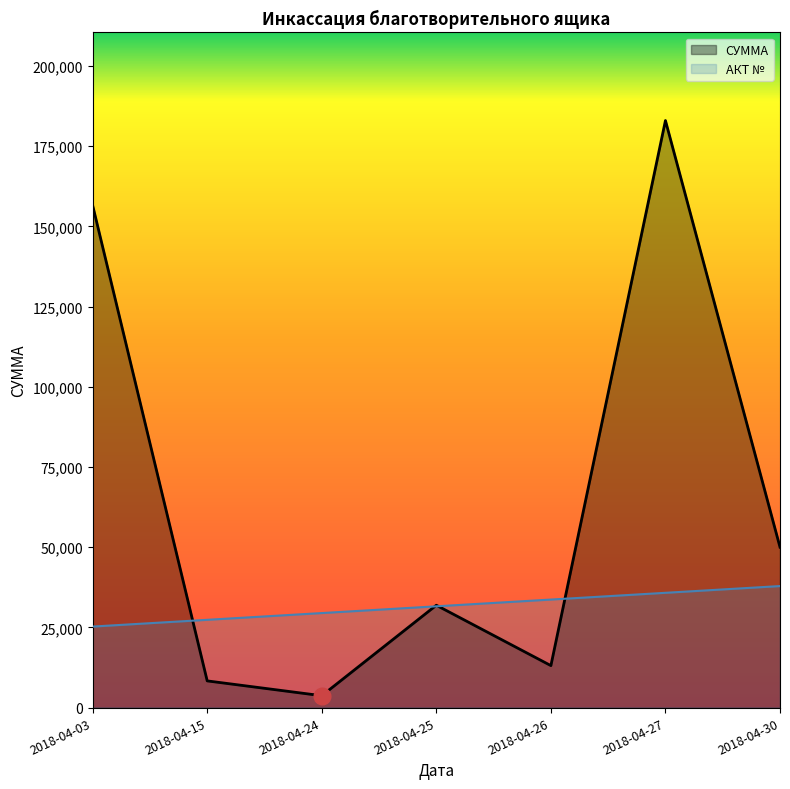

Where do СУММА and АКТ № first cross each other?

2018-04-03 and 2018-04-15